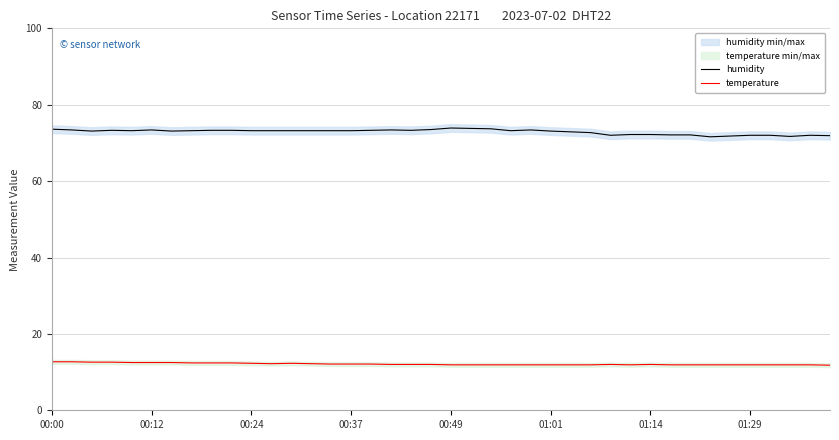

What is the lowest value of the humidity series?

71.6